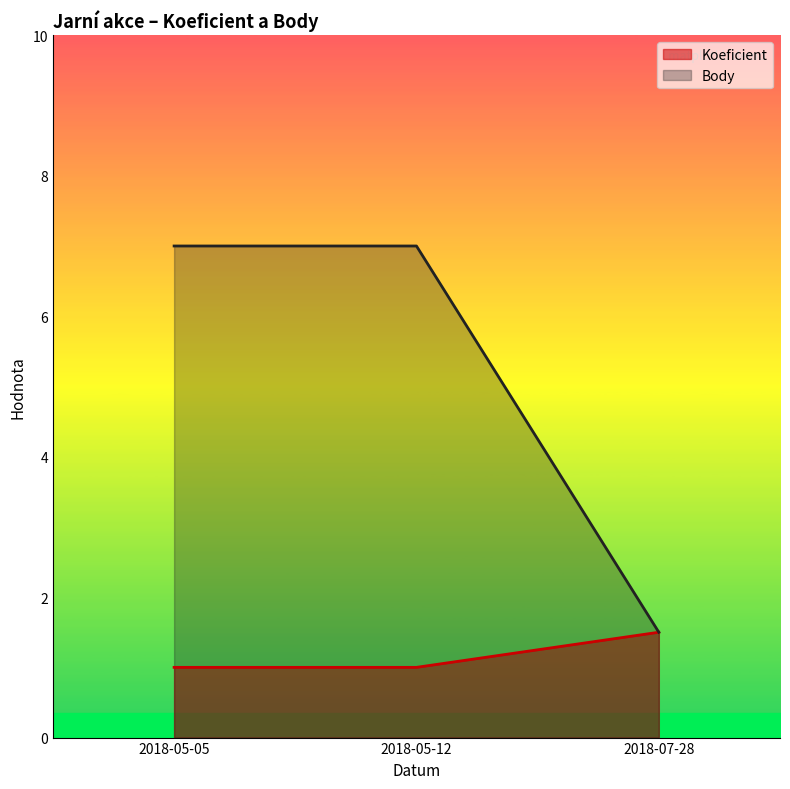

What is the label of the 1st point from the right?

2018-07-28